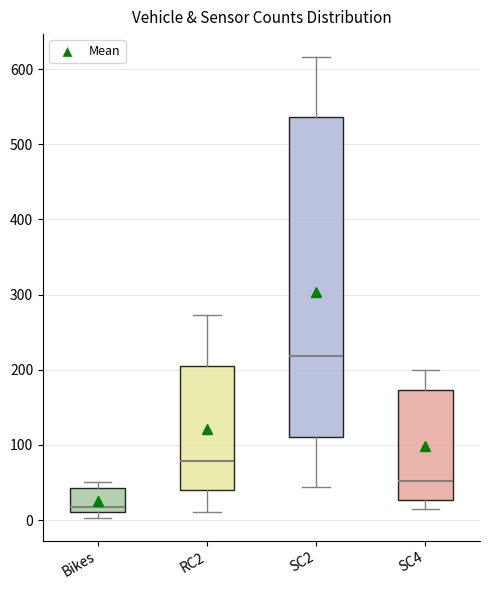

Which box is the tallest, from its lower edge to its upper edge?

SC2